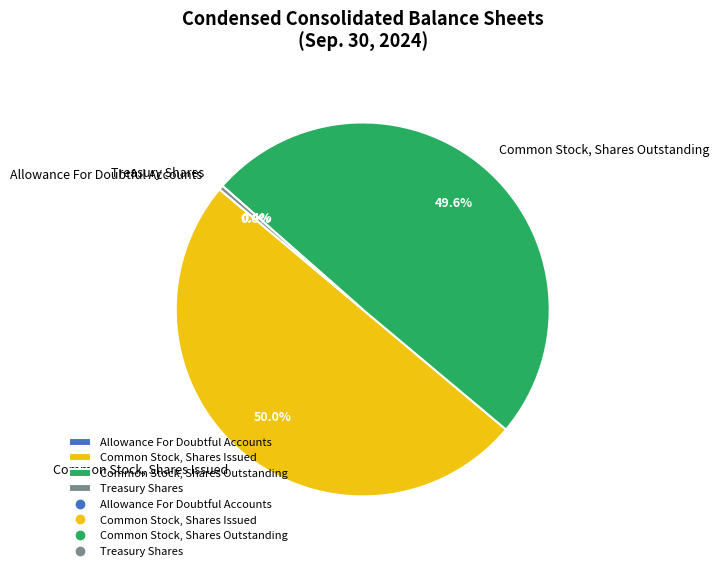

What portion of the pie excludes Treasury Shares?

99.6%